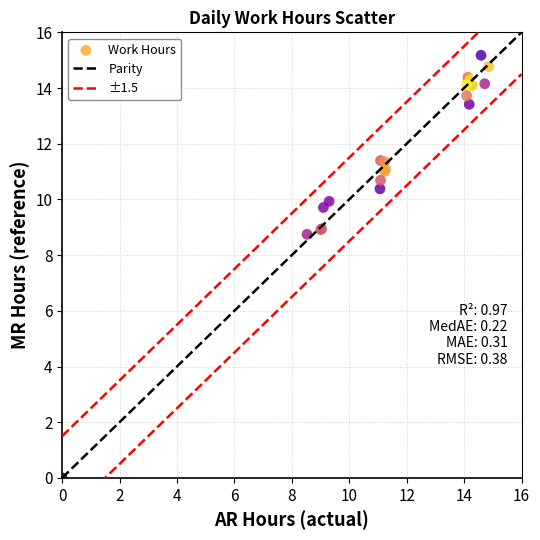

What Y value in the scatter plot is closest to 7?

8.7